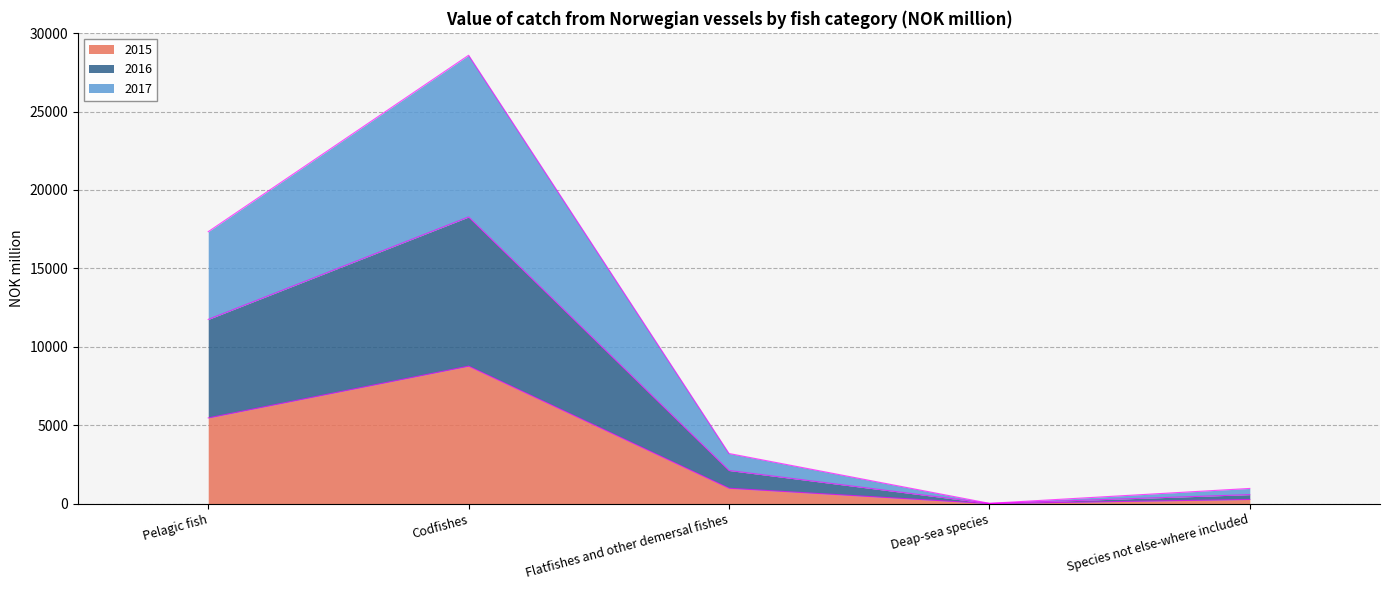

How many values in the 2017 series exceed 3199?

2